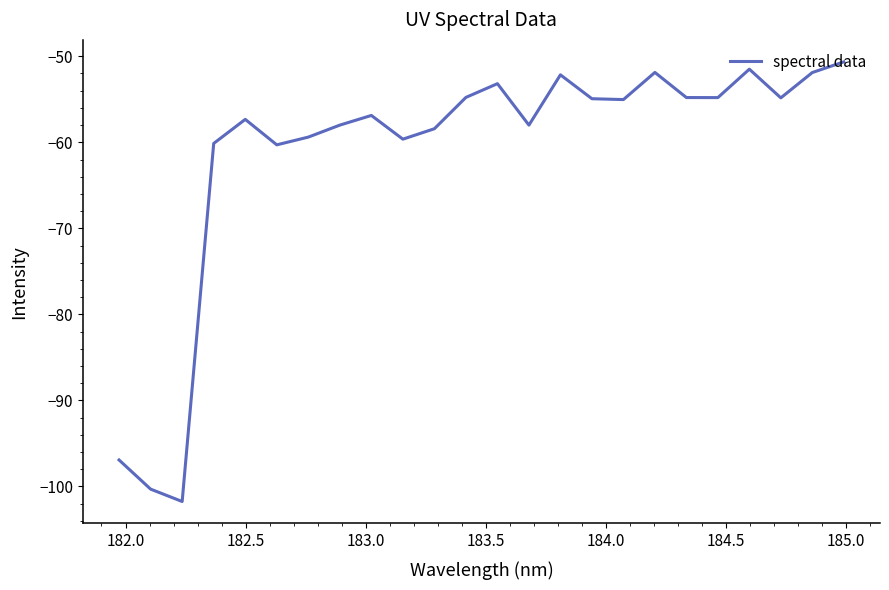

What is the greatest value displayed?

-50.7